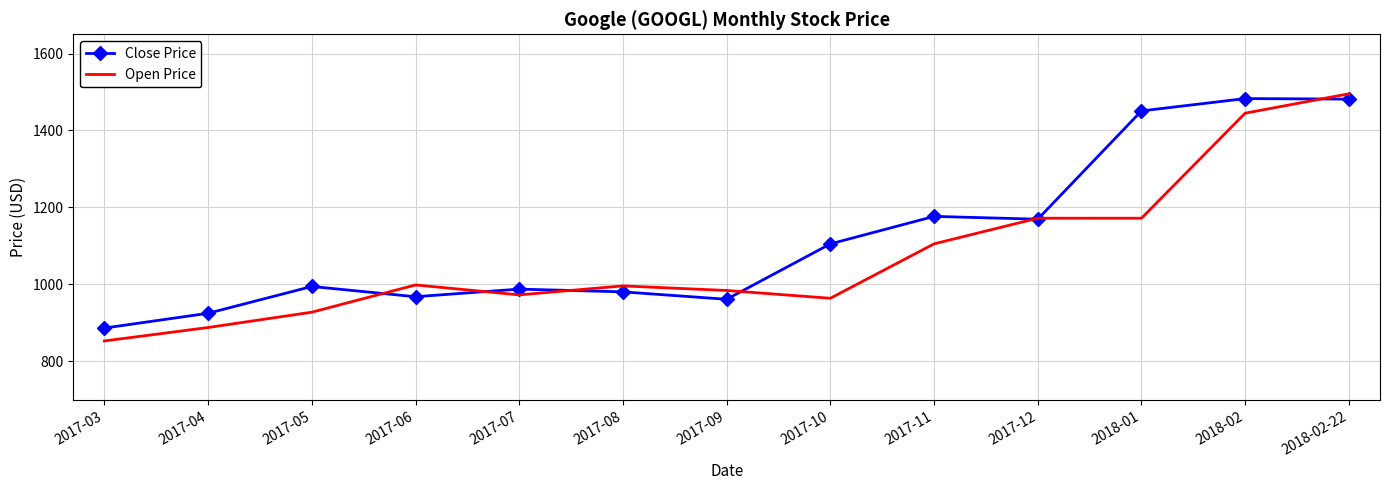

Which series has the widest spread of values?

Open Price